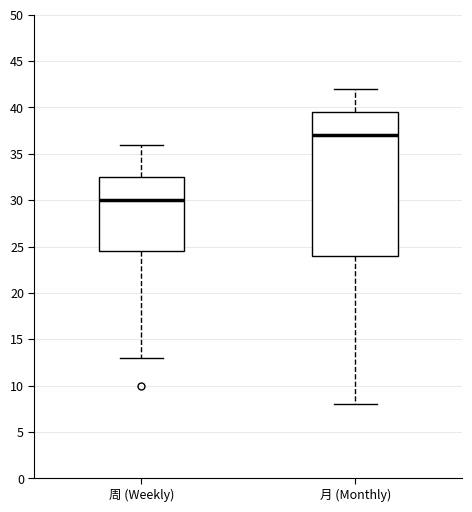

Reading left to right, transcribe this box plot: for each box, give where its median line is, the range the box spans, and where its two whiskers end, as read against the y-axis. The values are not printed on the chart, so give them approximately, as read against the axis.

周 (Weekly): median 30.0, box 24.5 to 32.5, whiskers 13.0 to 36.0
月 (Monthly): median 37.0, box 24.0 to 39.5, whiskers 8.0 to 42.0